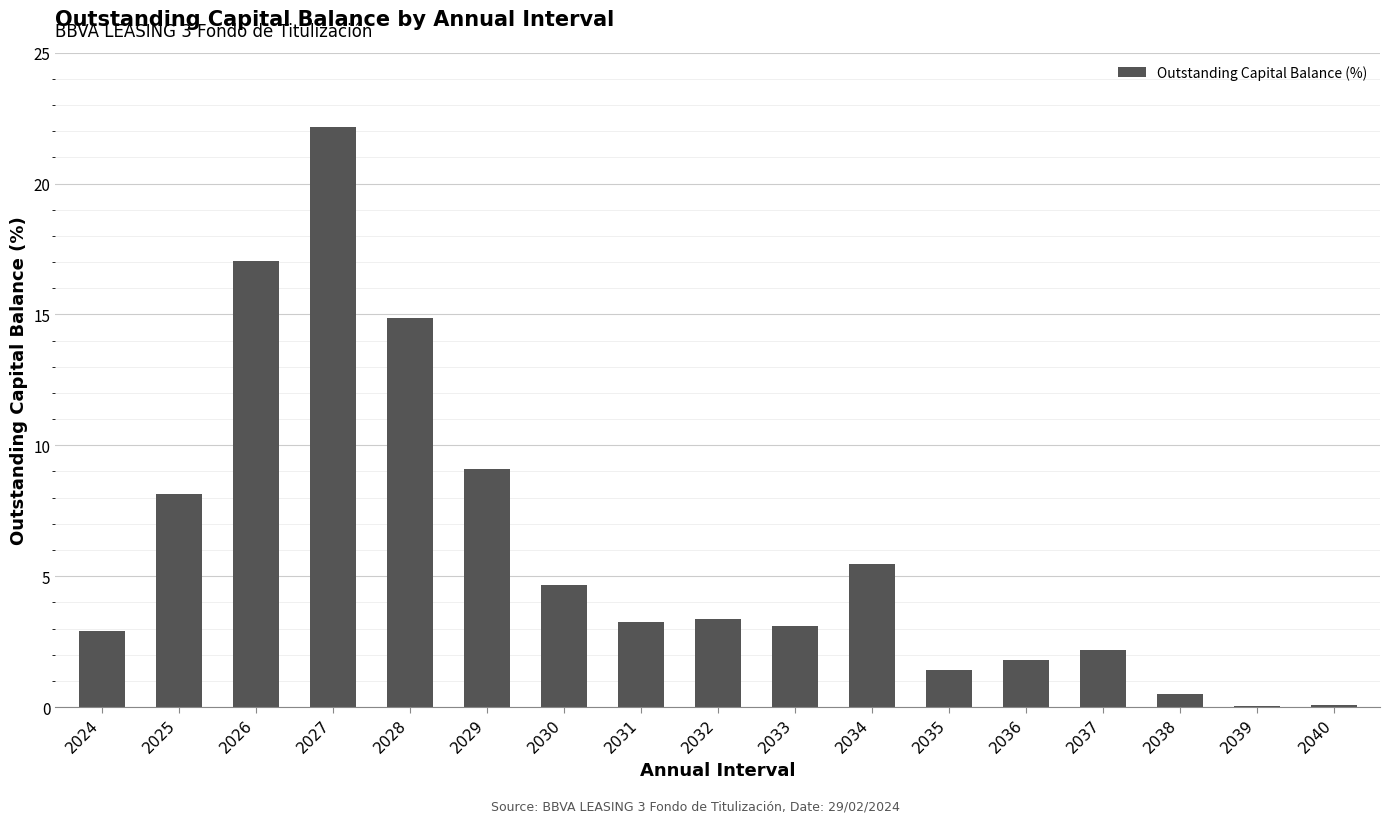

Between 2032 and 2034, which is larger?

2034